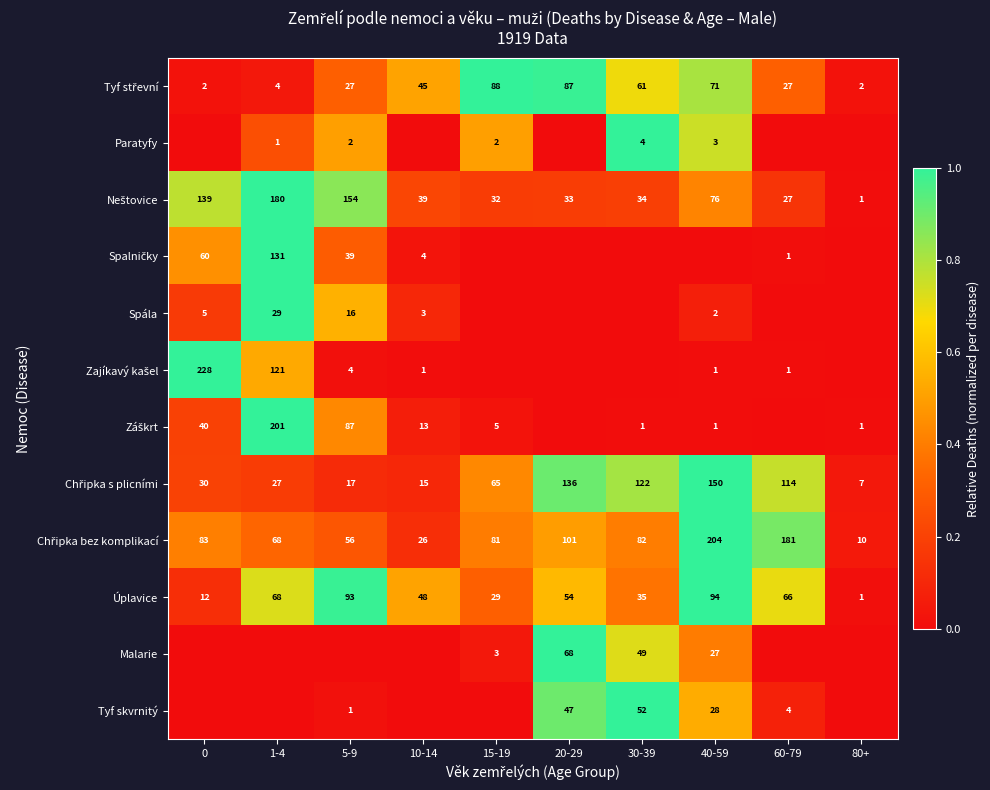

True or false: Spála has a value of 21 at 5-9.

False